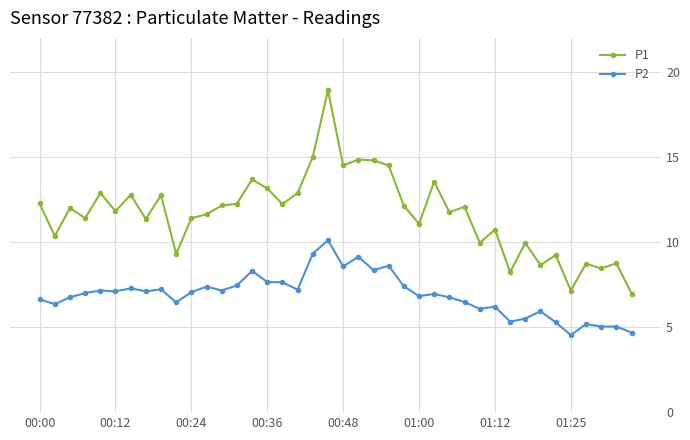

Rank the series by their average value, from highest to lowest.

P1, P2